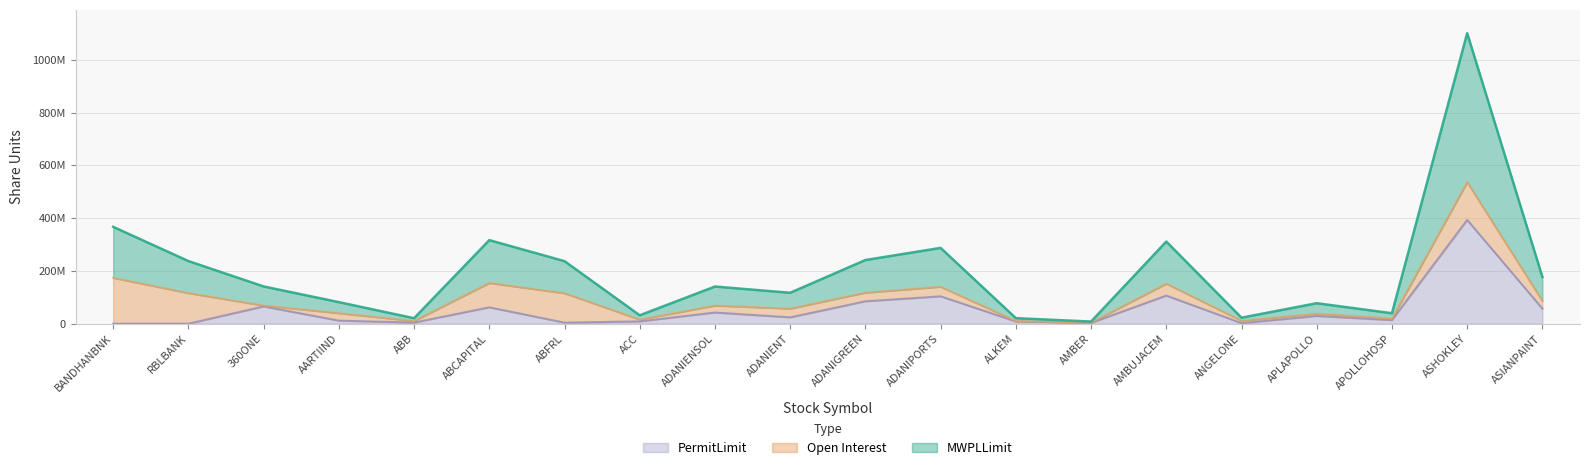

What value does the MWPLLimit series have at ACC?

31718830